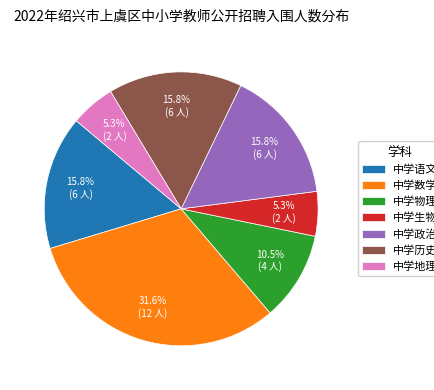

The 中学地理 slice represents 1% of the pie. True or false?

False